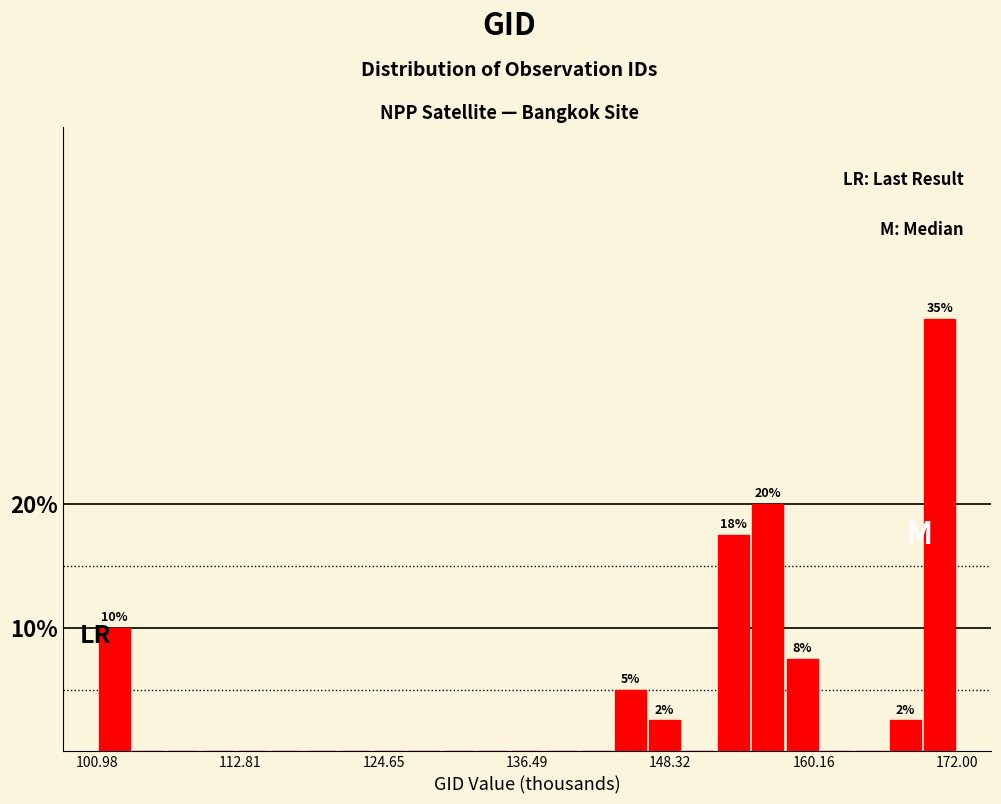

Around what value on the x-axis is the tallest bar? Give the approximate position of its centre, as read against the axis.

170